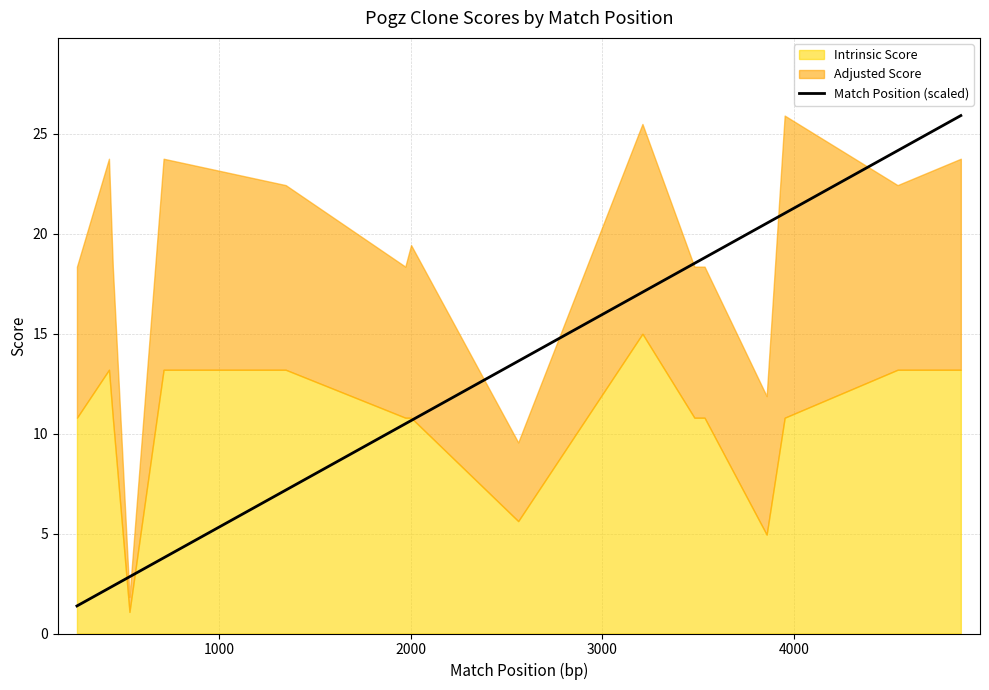

What is the minimum value for Match Position (scaled)?

1.4